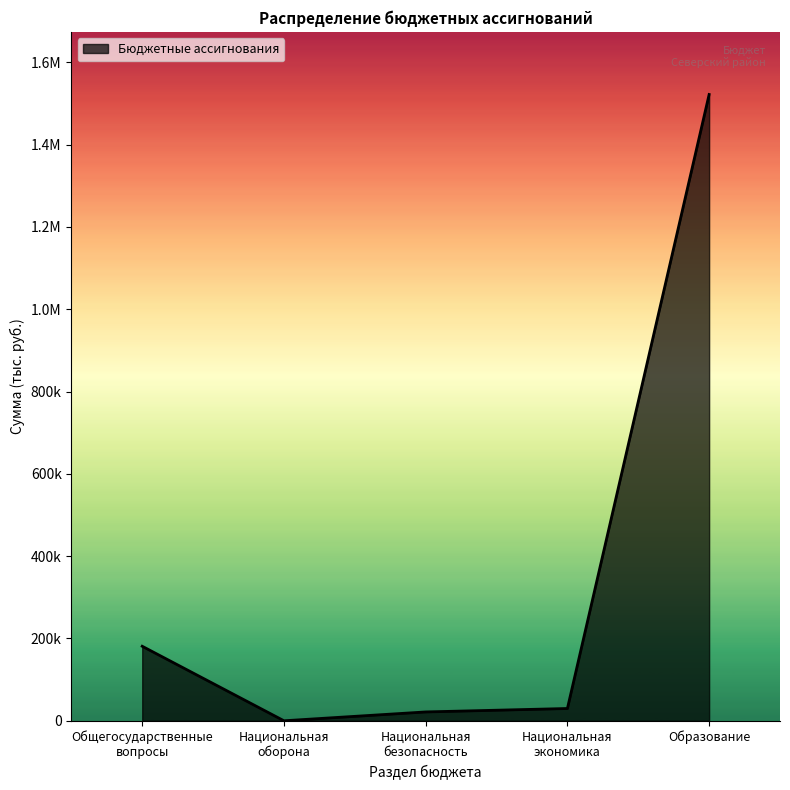

Does the chart have visible grid lines?

No